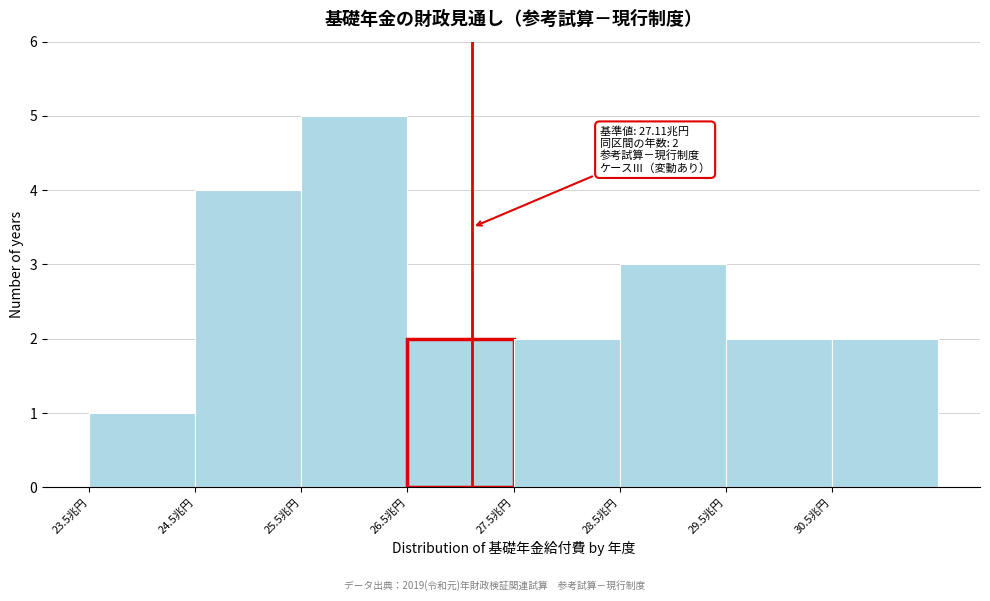

Which range on the x-axis has the tallest bar?

25.5 to 26.5